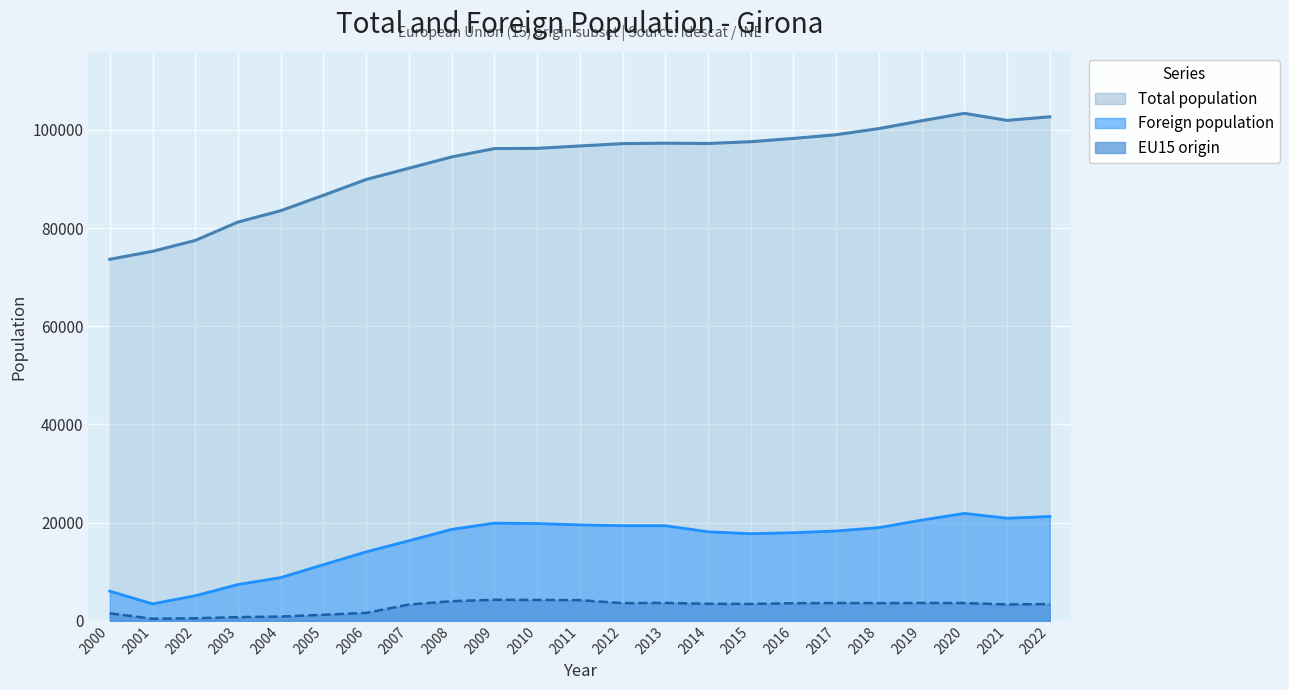

List the labels in order of Total population value, largest first.

2020, 2022, 2021, 2019, 2018, 2017, 2016, 2015, 2013, 2014, 2012, 2011, 2010, 2009, 2008, 2007, 2006, 2005, 2004, 2003, 2002, 2001, 2000